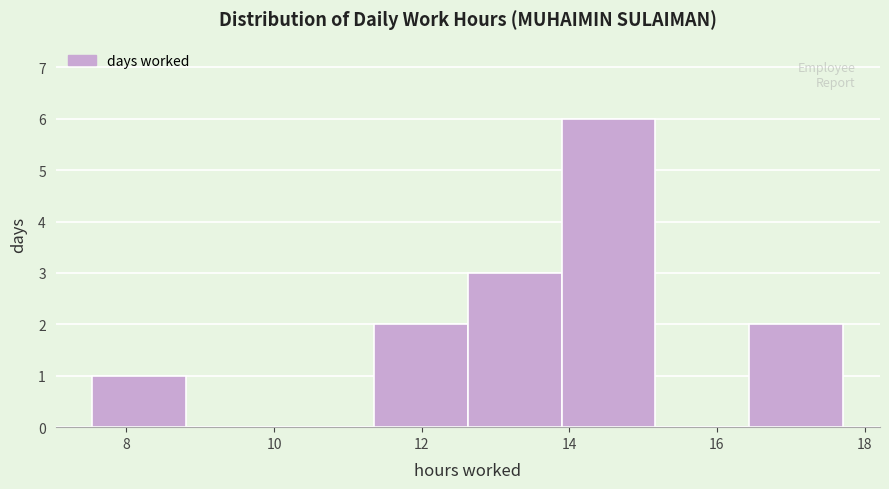

Reading left to right, list every bar in this chart as the range it spans on the x-axis followed by its height. Neither the bar edges nor the heights are printed on the chart, so give them approximately, as read against the axes.

7.6 to 8.8: 1
8.8 to 10.0: 0
10.0 to 11.4: 0
11.4 to 12.6: 2
12.6 to 13.8: 3
13.8 to 15.2: 6
15.2 to 16.4: 0
16.4 to 17.8: 2